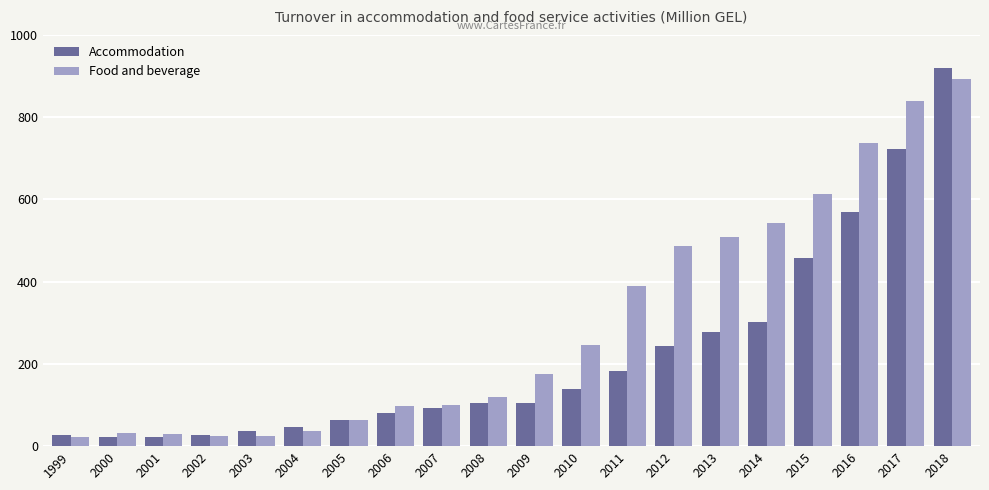

What is the greatest value displayed?

919.2